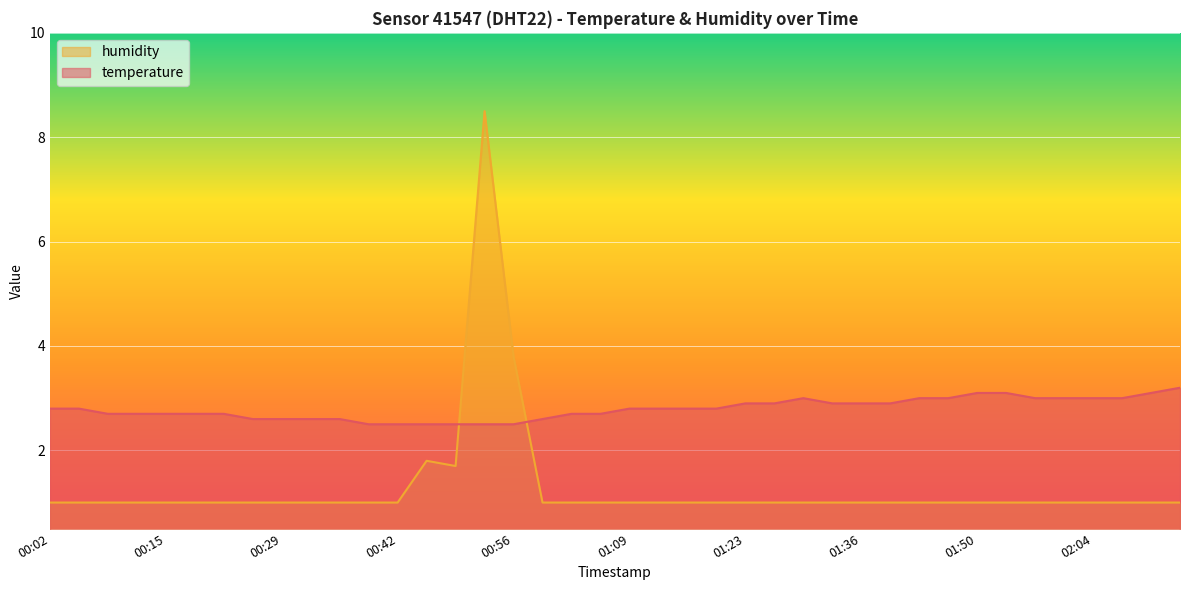

Which series has the widest spread of values?

humidity